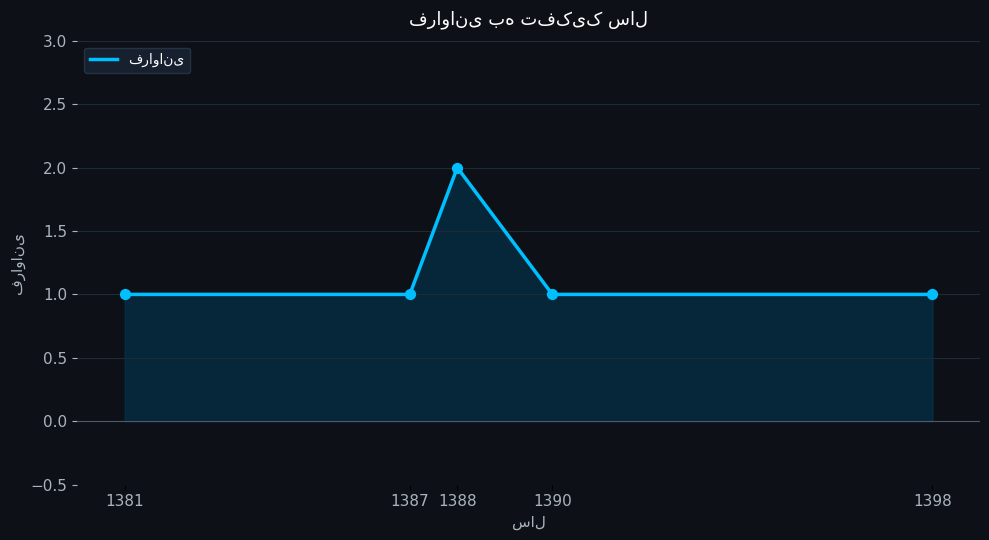

What is the ratio of the value at 1390 to the value at 1398?

1.0